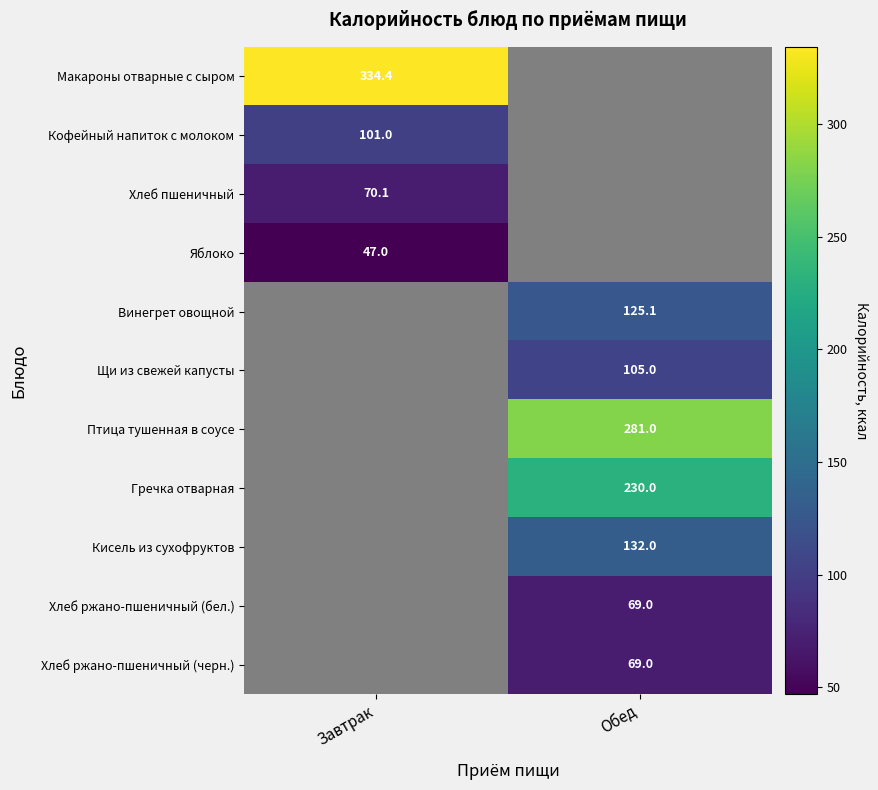

Which series has the largest total across all categories?

Макароны отварные с сыром